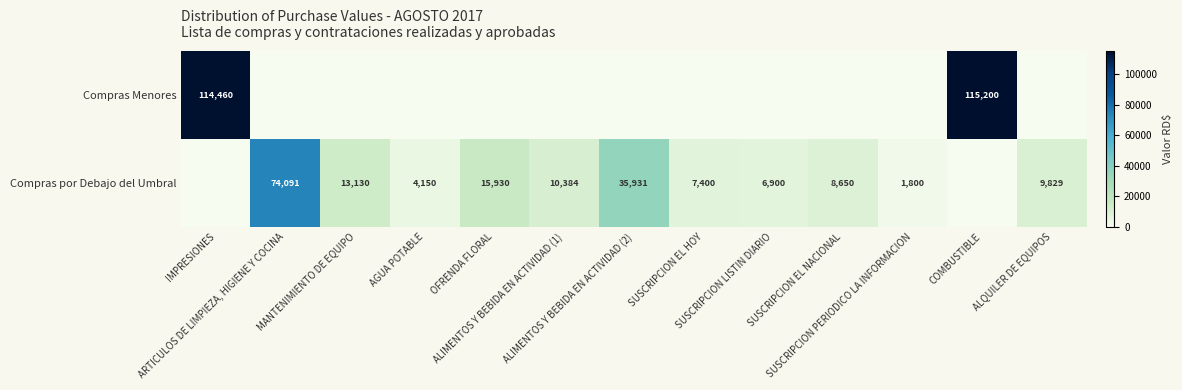

At which category is the sum across all series the highest?

COMBUSTIBLE